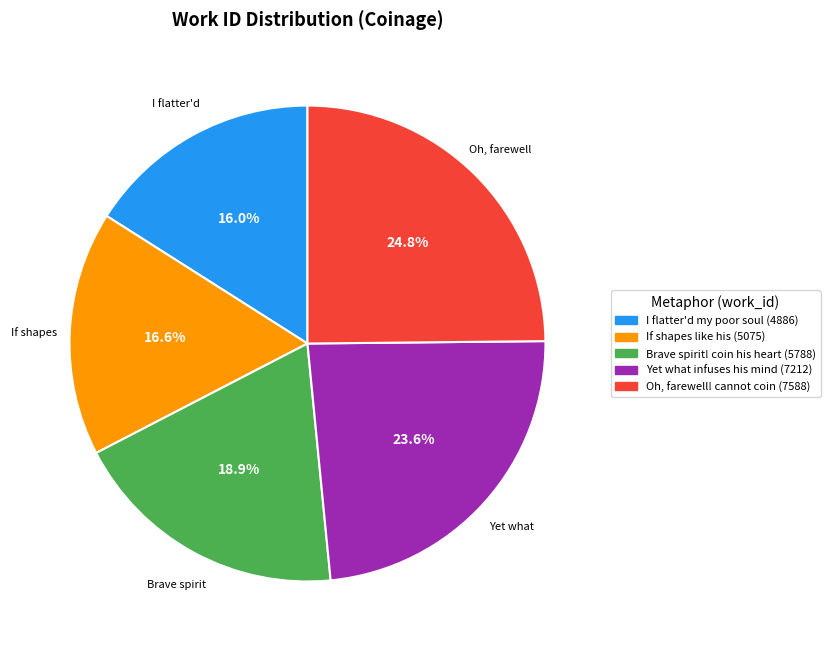

Between I flatter'd my poor soul (4886) and Brave spirit! coin his heart (5788), which is larger?

Brave spirit! coin his heart (5788)